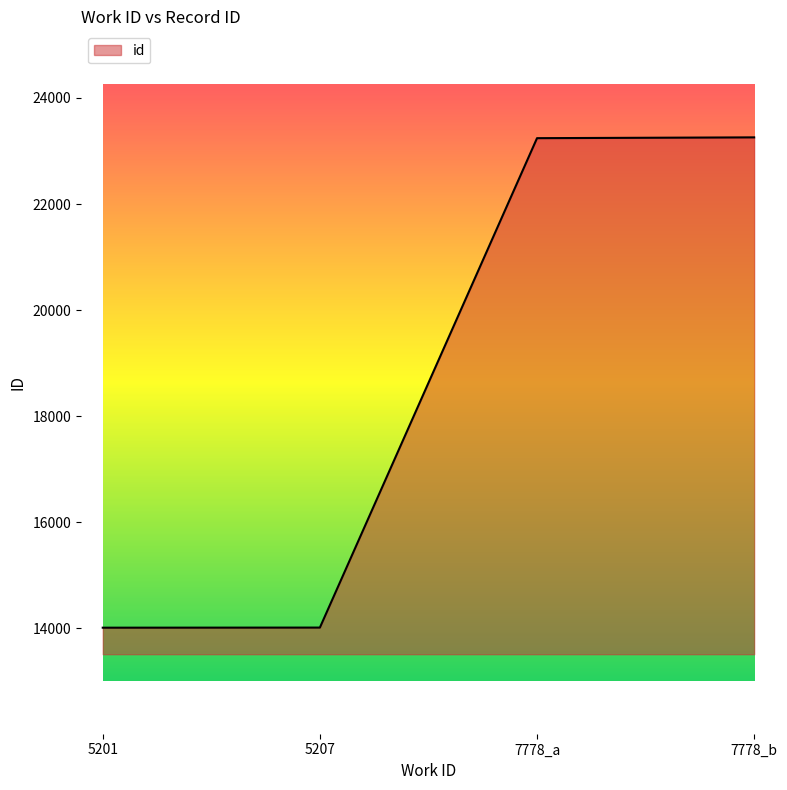

The value at 5201 is 14009. True or false?

True